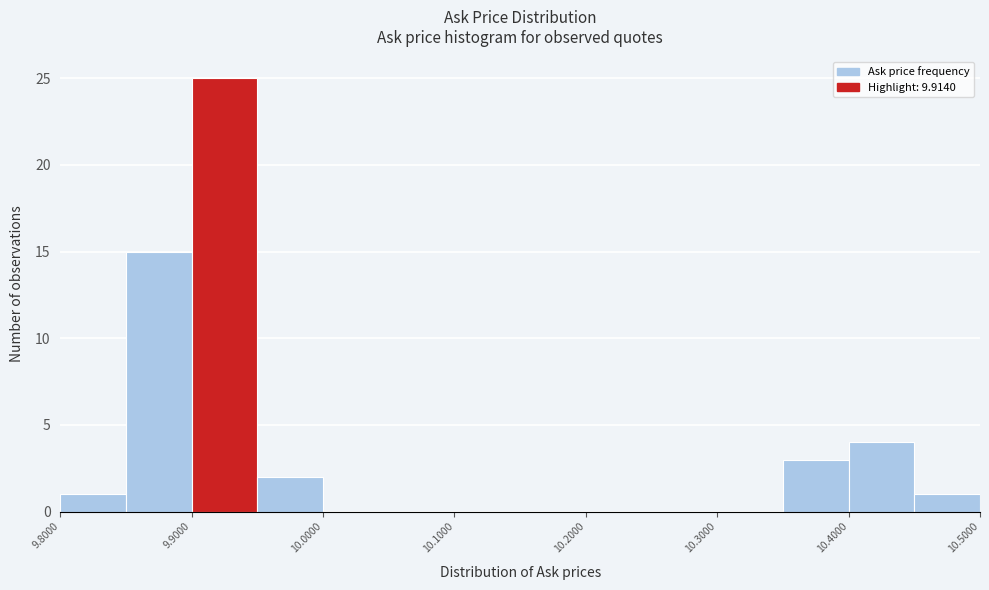

Reading left to right, list every bar in this chart as the range it spans on the x-axis followed by its height. The values are not printed on the chart, so give them approximately, as read against the axis.

9.80 to 9.85: 1
9.85 to 9.90: 15
9.90 to 9.95: 25
9.95 to 10.00: 2
10.00 to 10.05: 0
10.05 to 10.10: 0
10.10 to 10.15: 0
10.15 to 10.20: 0
10.20 to 10.25: 0
10.25 to 10.30: 0
10.30 to 10.35: 0
10.35 to 10.40: 3
10.40 to 10.45: 4
10.45 to 10.50: 1